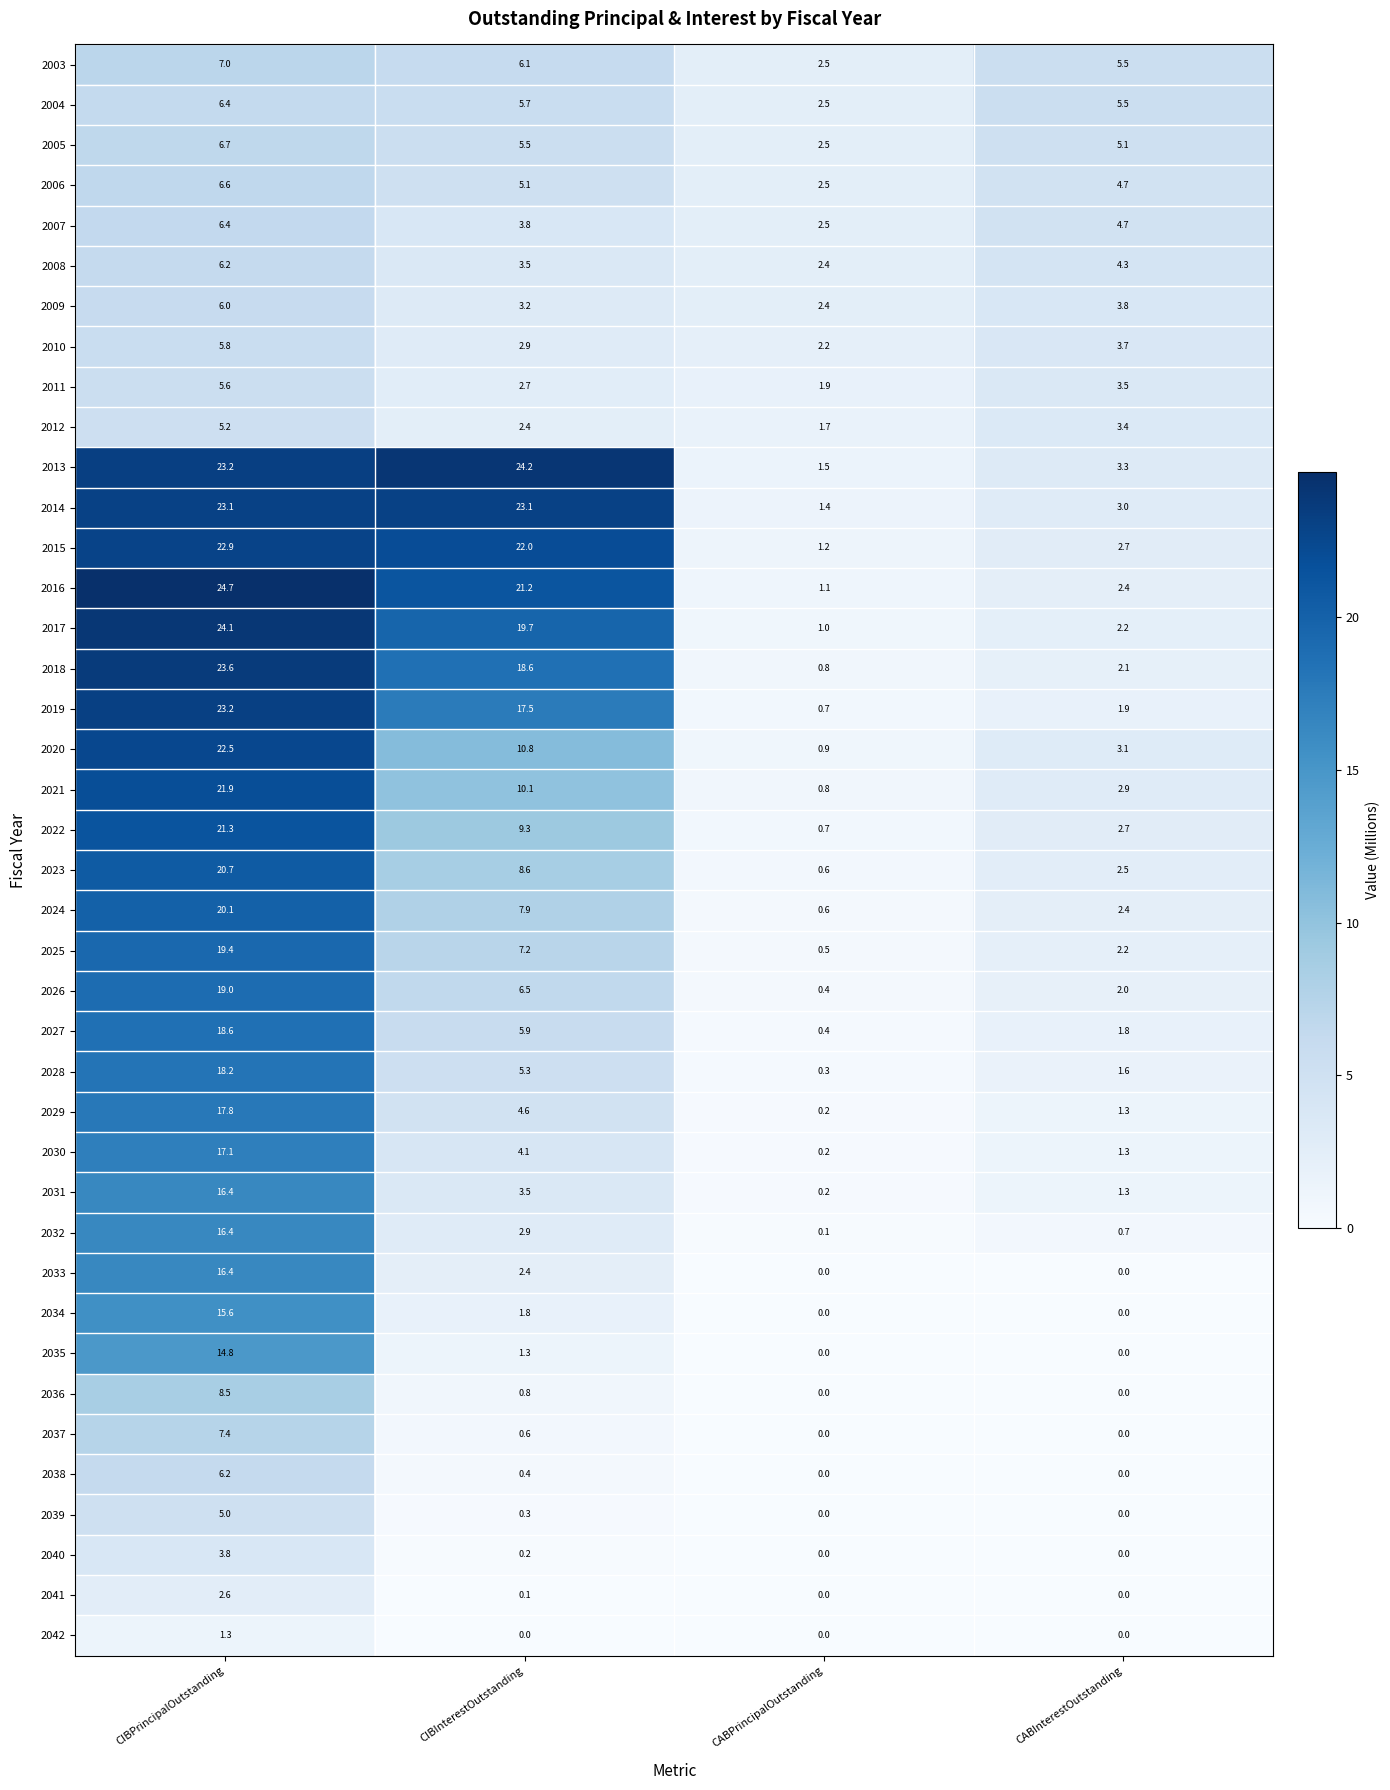

What is the average value of the 2025 series?

7.3